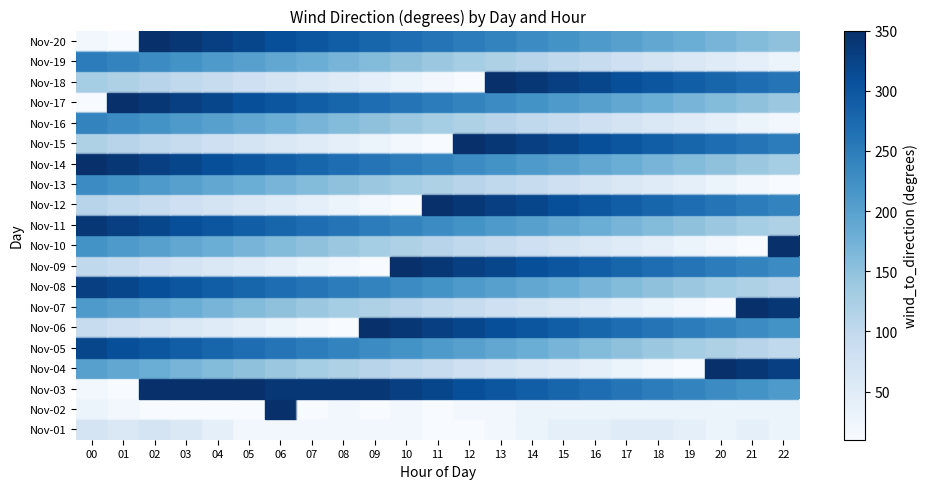

At which label does row_7 first exceed 220?

00